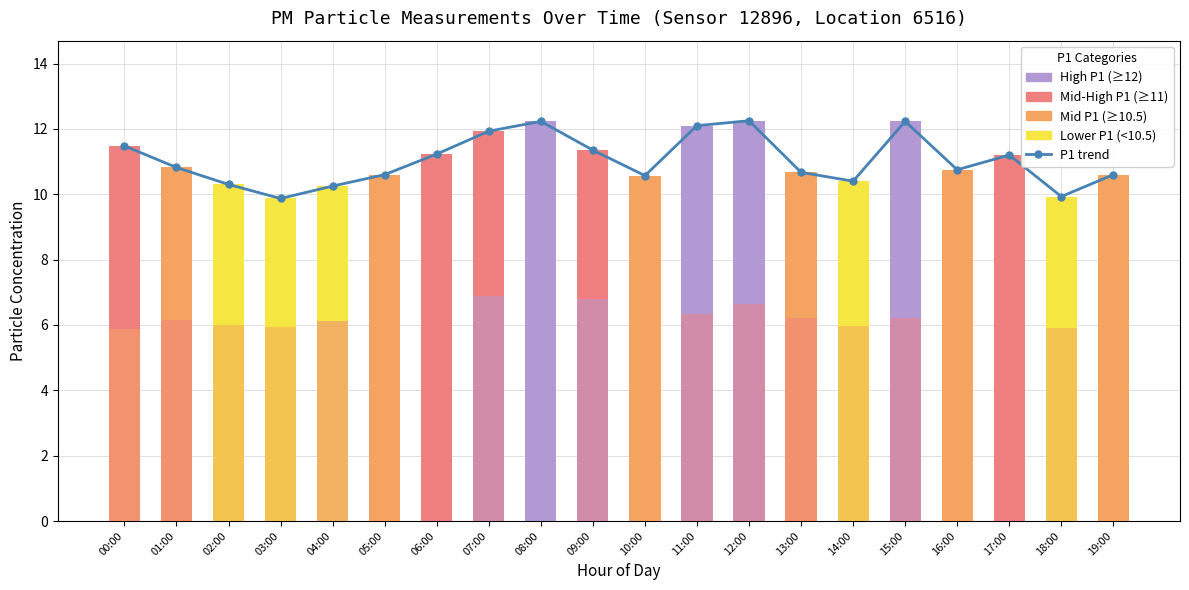

Which has a higher value, 02:00 or 11:00?

11:00